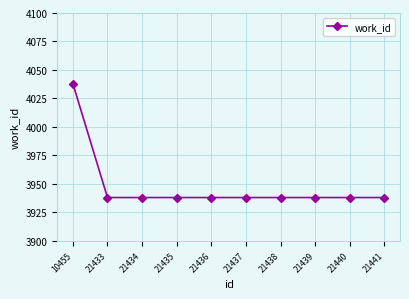

Is it true that the value at 21434 is 3938?

True